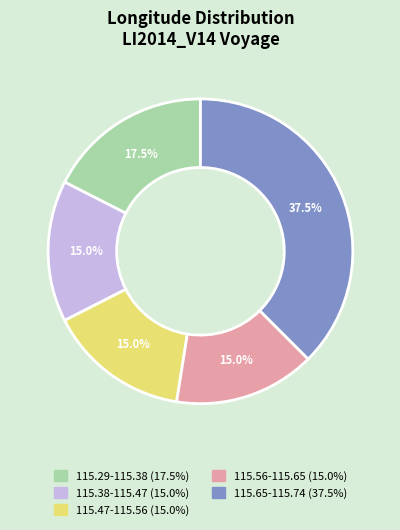

How many slices are in this pie chart?

5